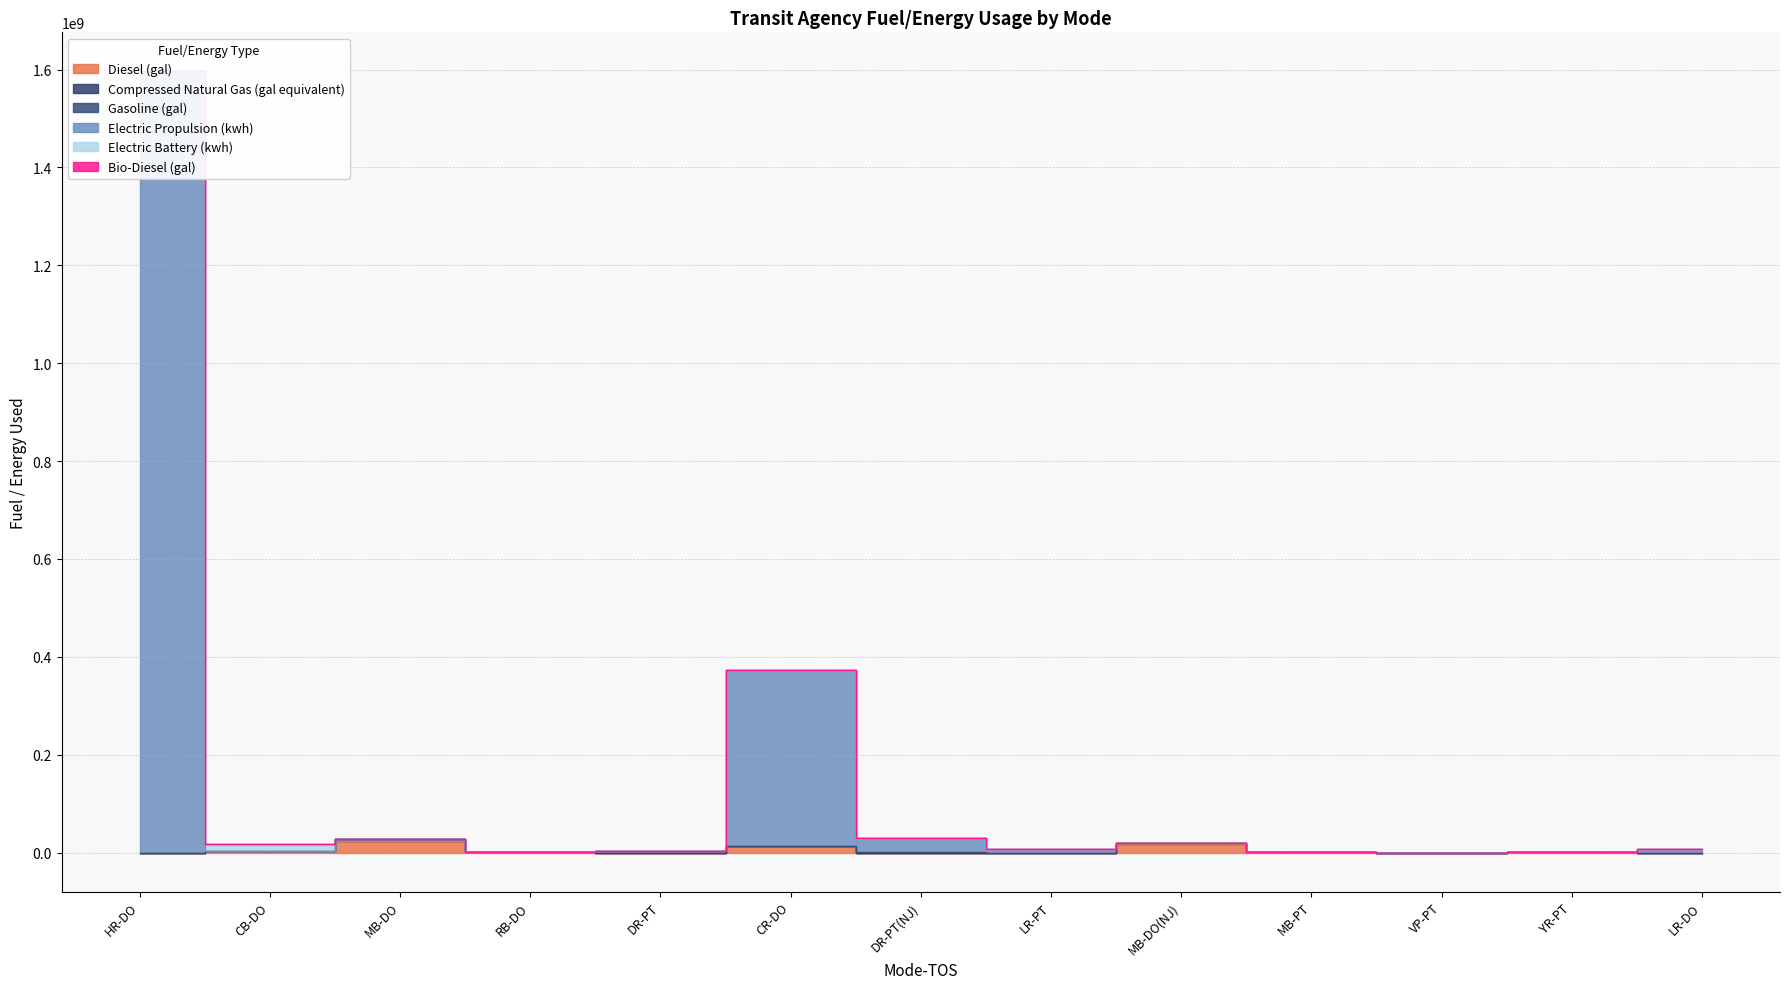

Reading left to right, what are all the values shown in this chart?

Diesel (gal): HR-DO=0	CB-DO=3290382	MB-DO=23223866	RB-DO=1074143	DR-PT=146008	CR-DO=13166567	DR-PT(NJ)=0	LR-PT=0	MB-DO(NJ)=18447851	MB-PT=1915268	VP-PT=0	YR-PT=697665	LR-DO=0
Compressed Natural Gas (gal equivalent): HR-DO=0	CB-DO=0	MB-DO=3857115	RB-DO=0	DR-PT=0	CR-DO=0	DR-PT(NJ)=0	LR-PT=0	MB-DO(NJ)=1390680	MB-PT=0	VP-PT=0	YR-PT=0	LR-DO=0
Gasoline (gal): HR-DO=0	CB-DO=0	MB-DO=0	RB-DO=0	DR-PT=3522121	CR-DO=0	DR-PT(NJ)=2019291	LR-PT=0	MB-DO(NJ)=0	MB-PT=0	VP-PT=139008	YR-PT=0	LR-DO=0
Electric Propulsion (kwh): HR-DO=1596235000	CB-DO=0	MB-DO=0	RB-DO=0	DR-PT=0	CR-DO=359673989	DR-PT(NJ)=27163871	LR-PT=6694675	MB-DO(NJ)=0	MB-PT=0	VP-PT=0	YR-PT=0	LR-DO=6694675
Electric Battery (kwh): HR-DO=0	CB-DO=14383040	MB-DO=0	RB-DO=0	DR-PT=0	CR-DO=0	DR-PT(NJ)=0	LR-PT=0	MB-DO(NJ)=0	MB-PT=0	VP-PT=0	YR-PT=0	LR-DO=0
Bio-Diesel (gal): HR-DO=0	CB-DO=0	MB-DO=0	RB-DO=0	DR-PT=0	CR-DO=0	DR-PT(NJ)=0	LR-PT=0	MB-DO(NJ)=0	MB-PT=0	VP-PT=0	YR-PT=0	LR-DO=0